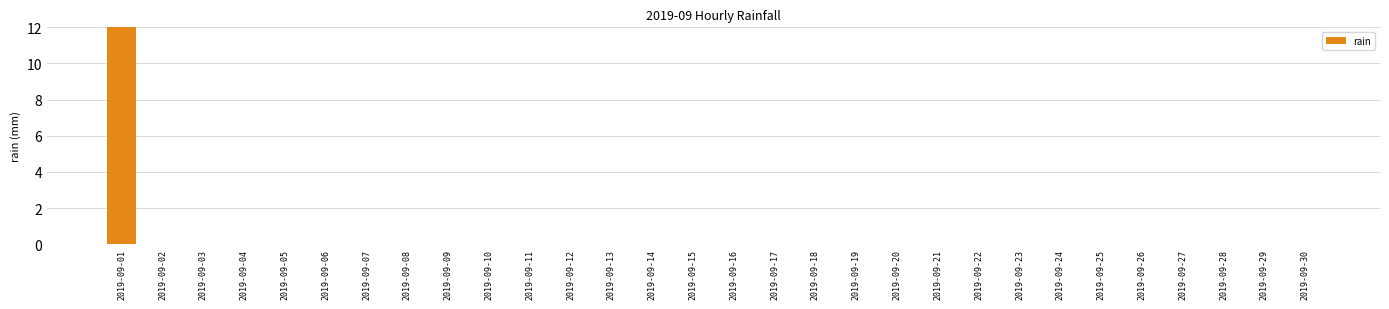

How many bars are there in total?

30